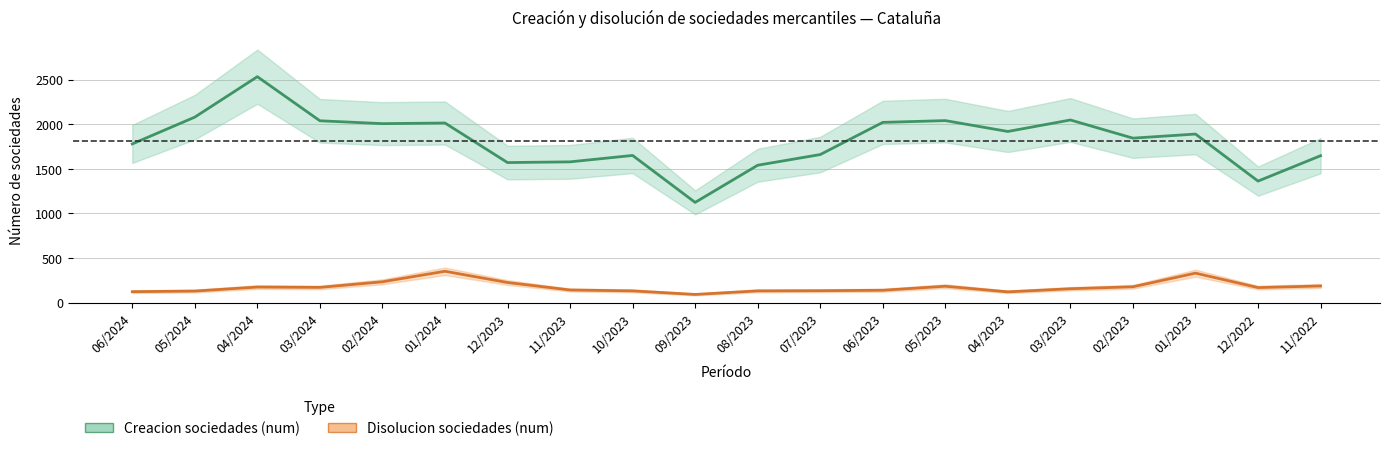

At which category does Creacion sociedades (num) reach its first local peak?

04/2024